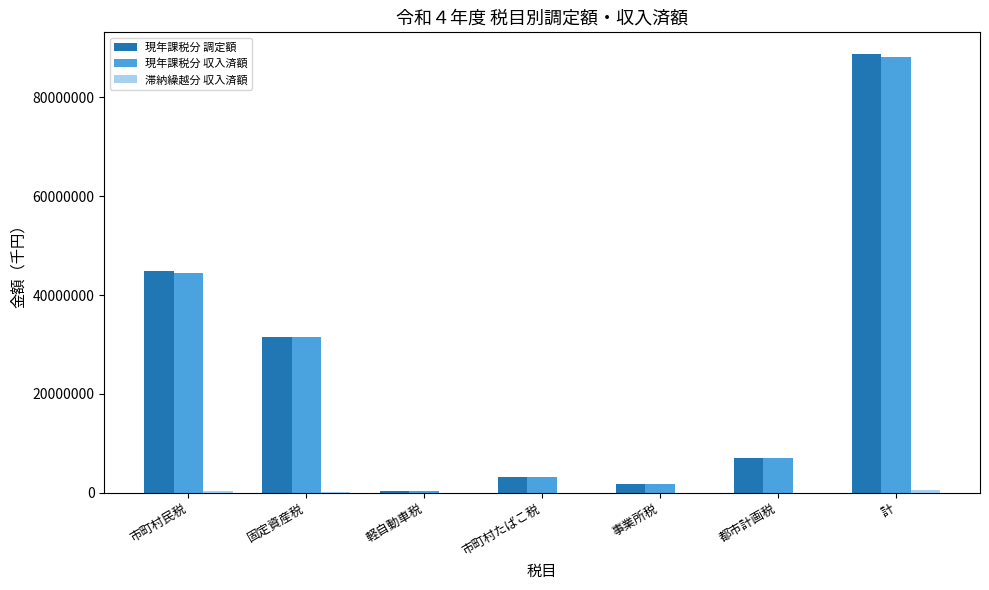

True or false: 現年課税分 調定額 has a value of 3254542 at 市町村たばこ税.

True